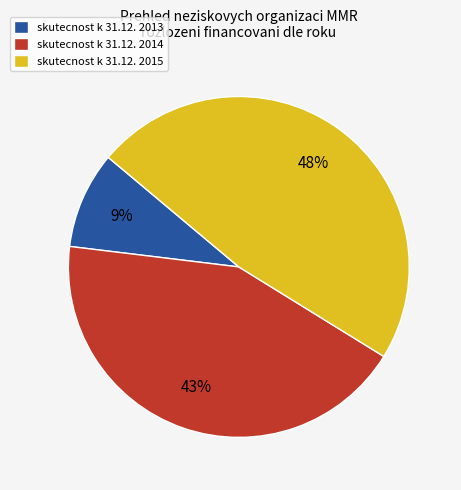

Do skutecnost k 31.12. 2015 and skutecnost k 31.12. 2014 together represent more than half of the pie?

Yes